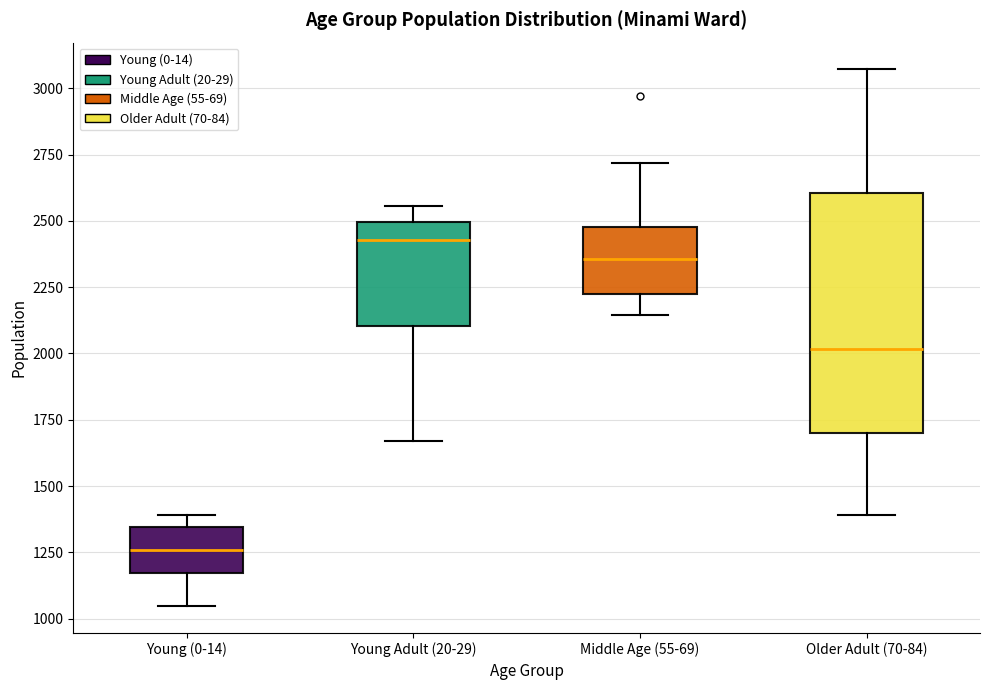

Which box has the lowest median line?

Young (0-14)